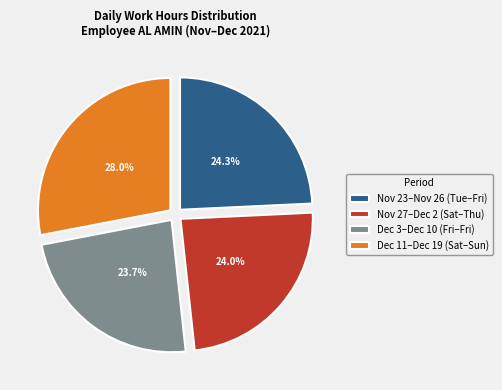

Which has a higher value, Dec 3–Dec 10 (Fri–Fri) or Dec 11–Dec 19 (Sat–Sun)?

Dec 11–Dec 19 (Sat–Sun)